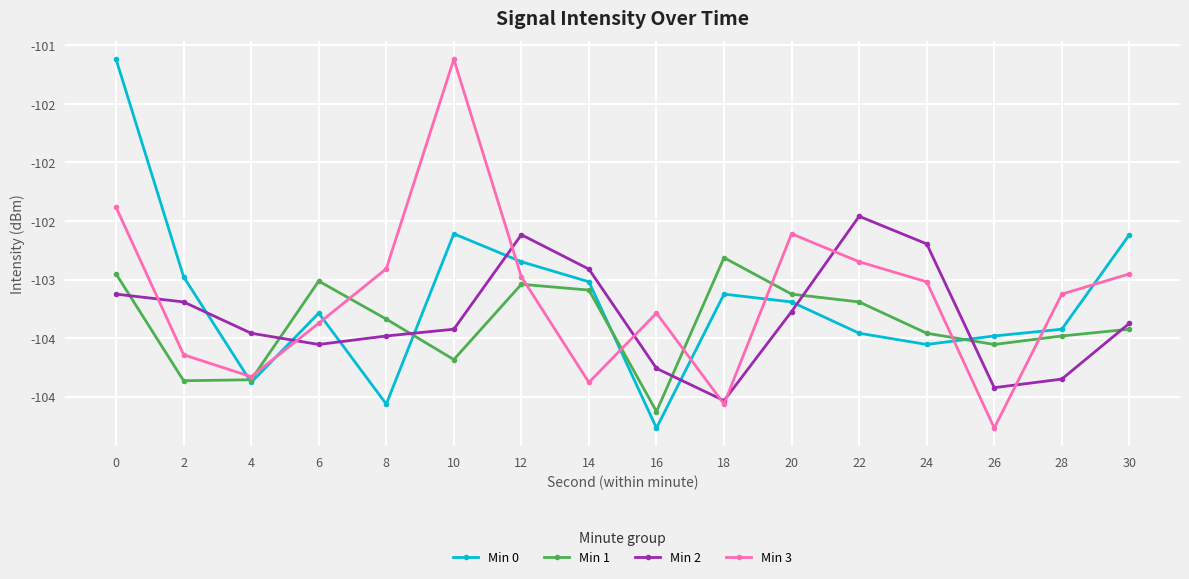

Reading right to left, list all the values displayed in this chart.

Min 0: -102.6	-103.4	-103.5	-103.6	-103.5	-103.2	-103.1	-104.3	-103.0	-102.8	-102.6	-104.1	-103.3	-103.9	-103.0	-101.1
Min 1: -103.4	-103.5	-103.6	-103.5	-103.2	-103.1	-102.8	-104.1	-103.1	-103.0	-103.7	-103.3	-103.0	-103.9	-103.9	-103.0
Min 2: -103.4	-103.9	-103.9	-102.7	-102.5	-103.3	-104.0	-103.8	-102.9	-102.6	-103.4	-103.5	-103.6	-103.5	-103.2	-103.1
Min 3: -103.0	-103.1	-104.3	-103.0	-102.8	-102.6	-104.1	-103.3	-103.9	-103.0	-101.1	-102.9	-103.4	-103.8	-103.6	-102.4